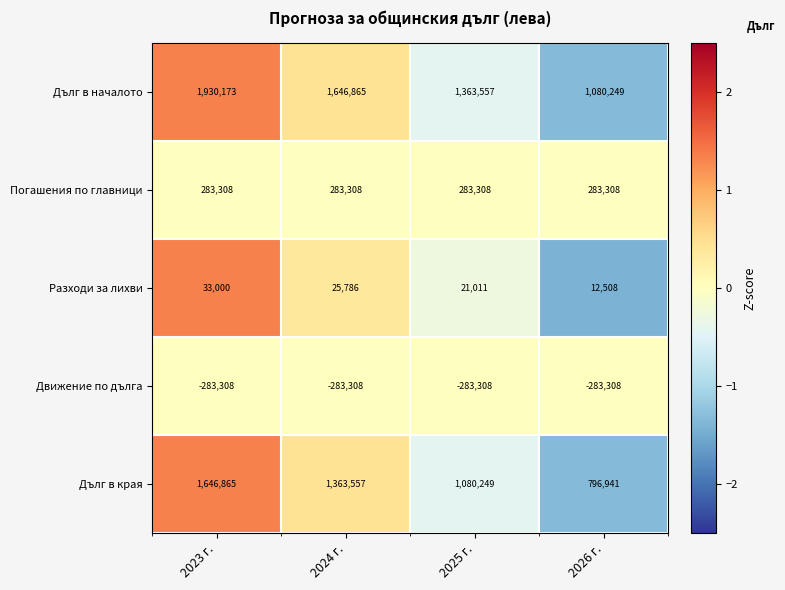

Which category has the highest value across all series?

2023 г.